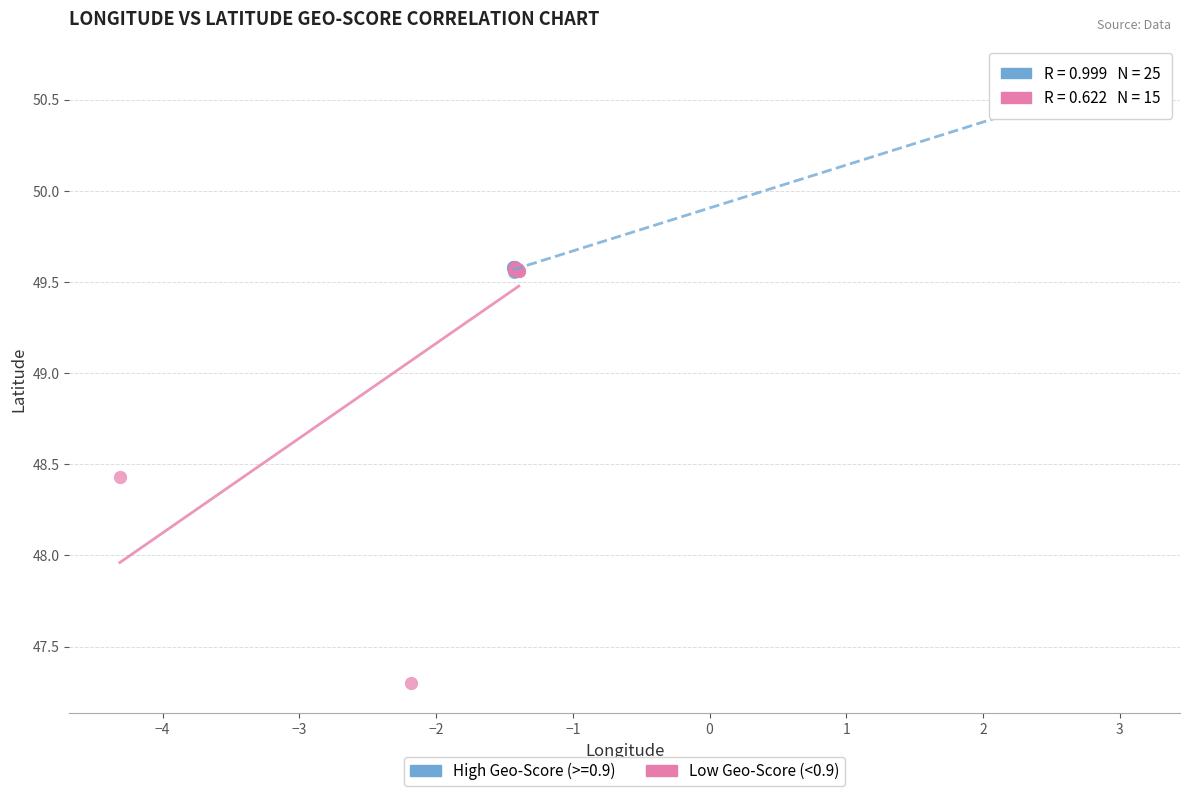

Which series contains the highest Y value?

High Geo-Score (>=0.9)